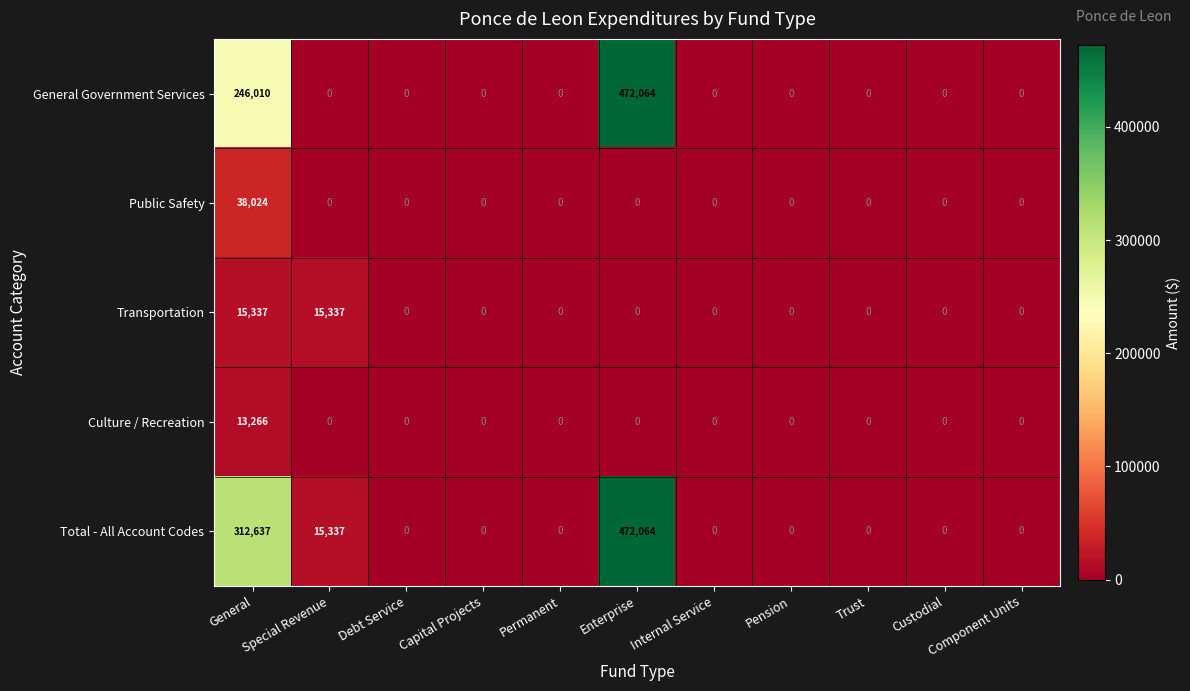

What is the sum of the General Government Services values at Custodial and General?

246010